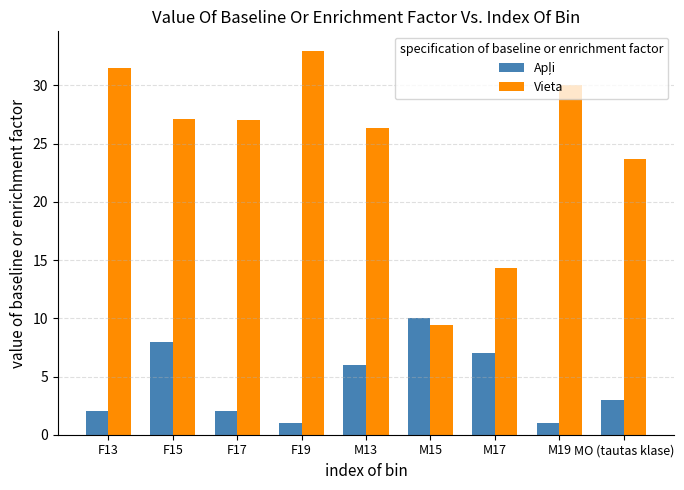

Which label corresponds to the largest value in the chart?

F19